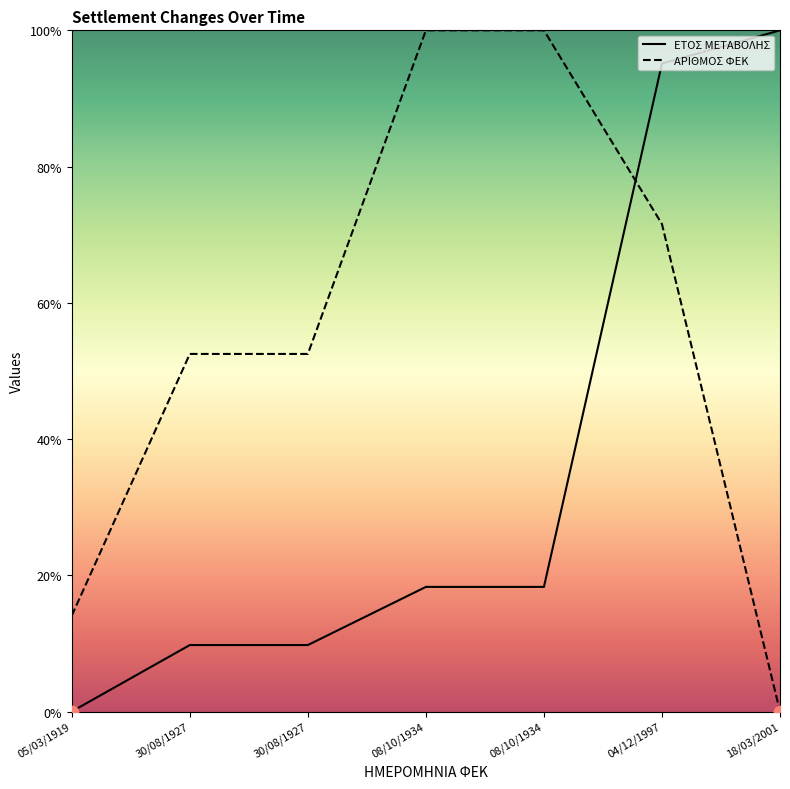

Which series has the largest total across all categories?

ΑΡΙΘΜΟΣ ΦΕΚ